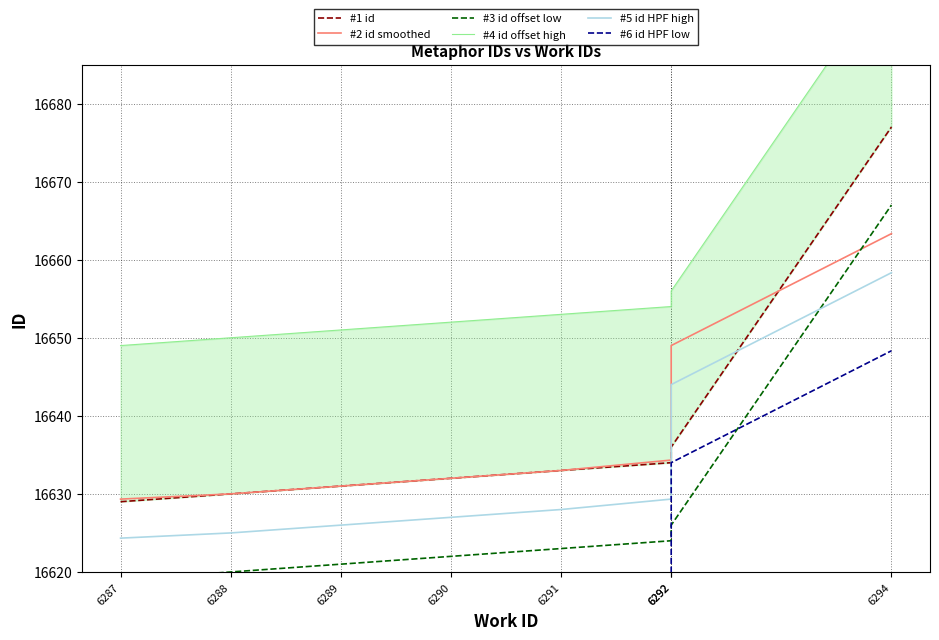

Does the chart display data point markers on the line(s)?

No